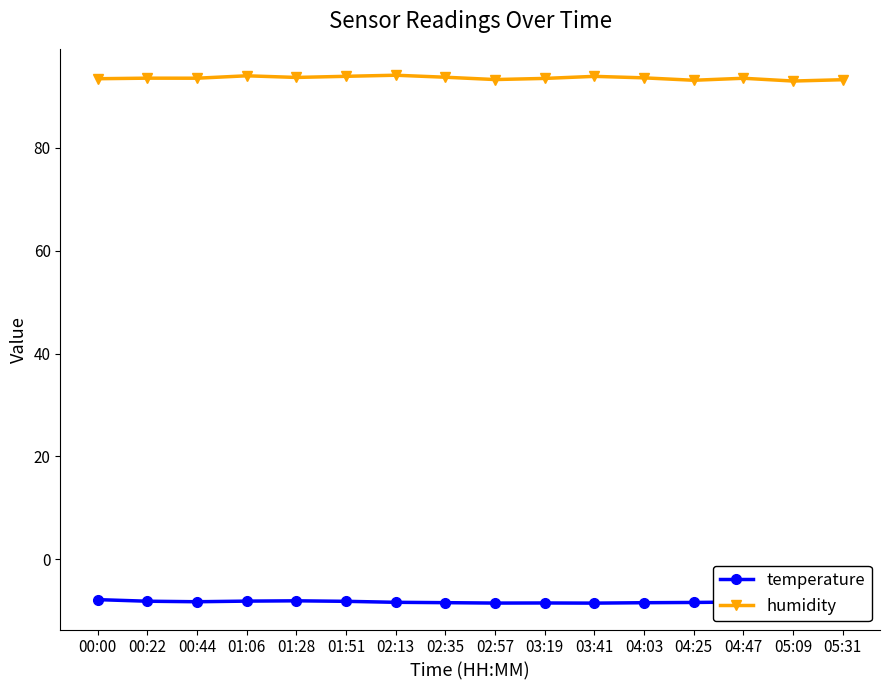

What is the total value across all series at 00:44?

85.3